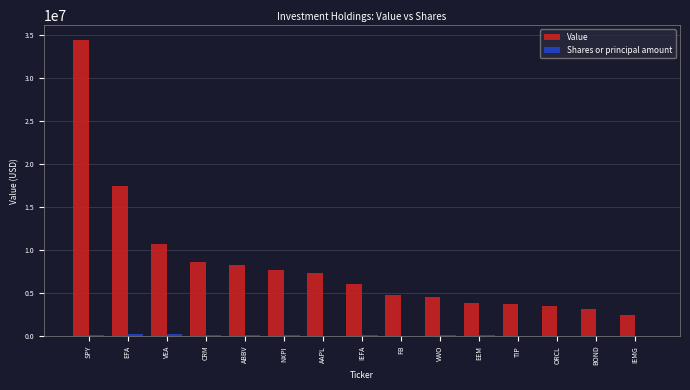

The Value series shows 3162000 at BOND. True or false?

True